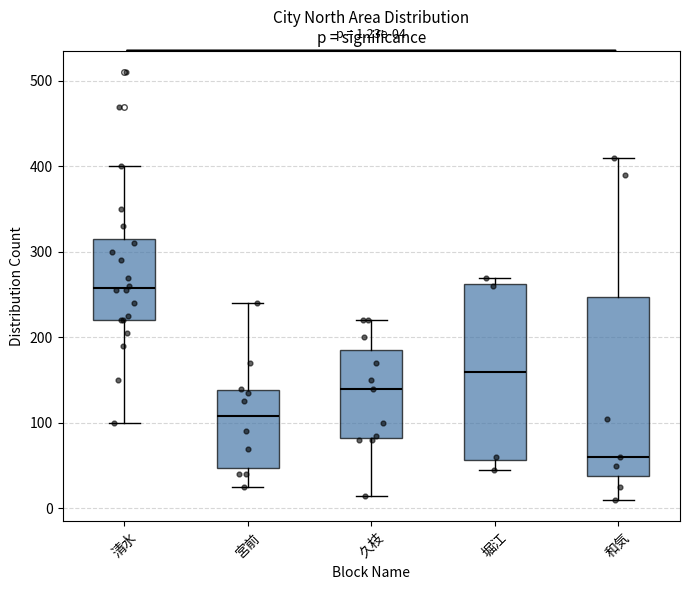

Which box has the lowest median line?

和気